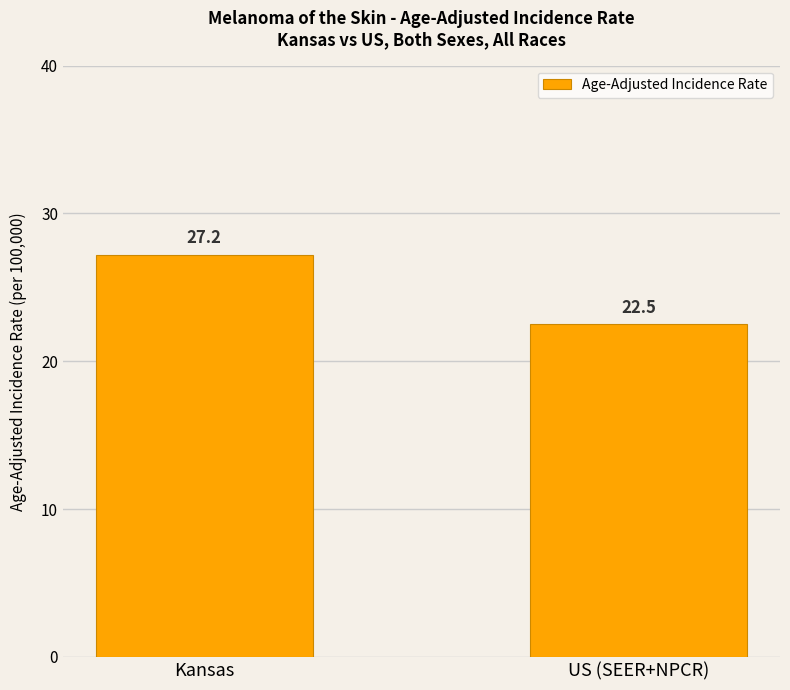

Count the number of data series in this chart.

1